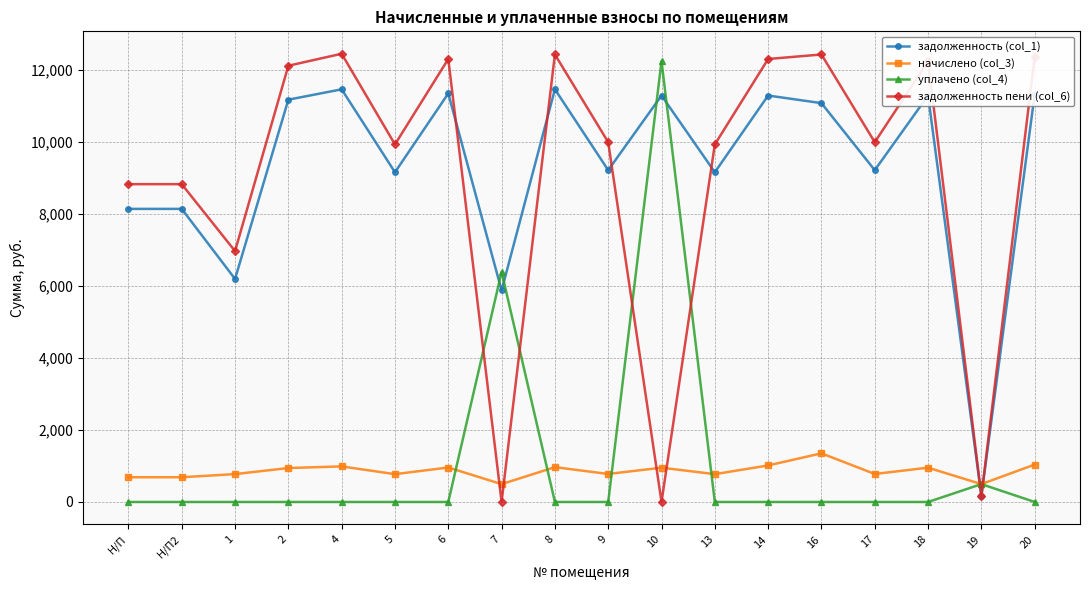

At which label is задолженность пени (col_6) closest to 6225?

1